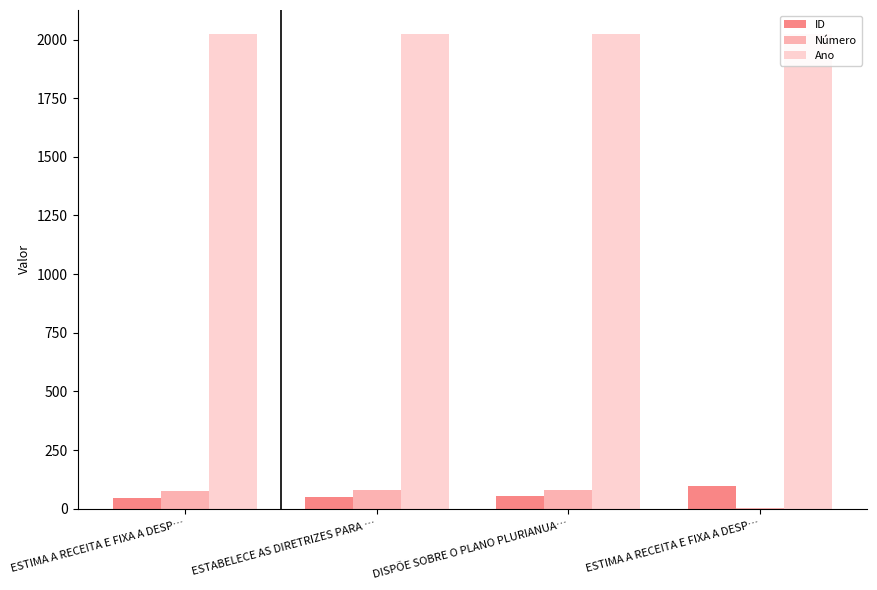

What is the highest value of the Ano series?

2025